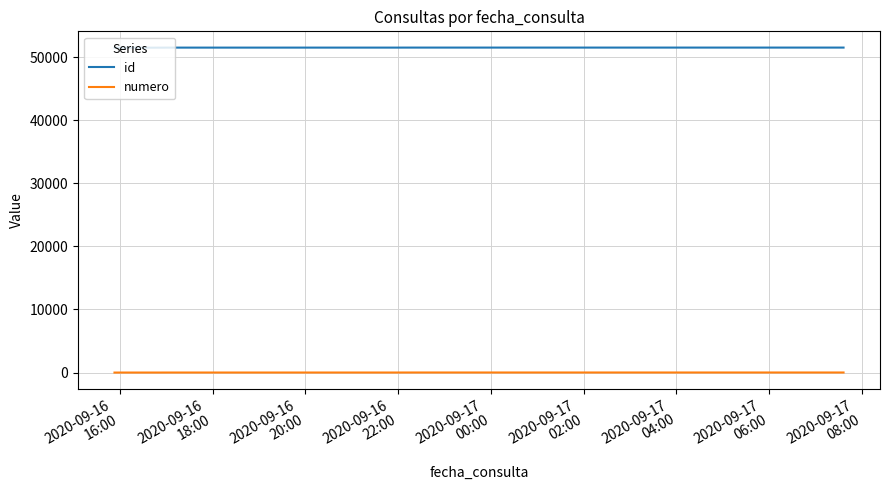

What is the greatest value displayed?

51516